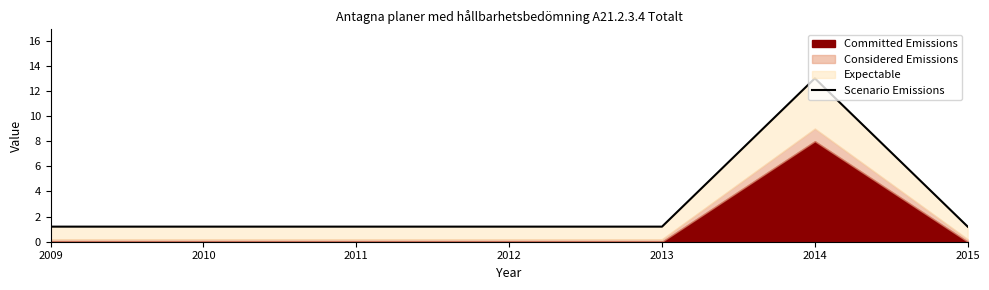

Read the value at 2014.

13.0